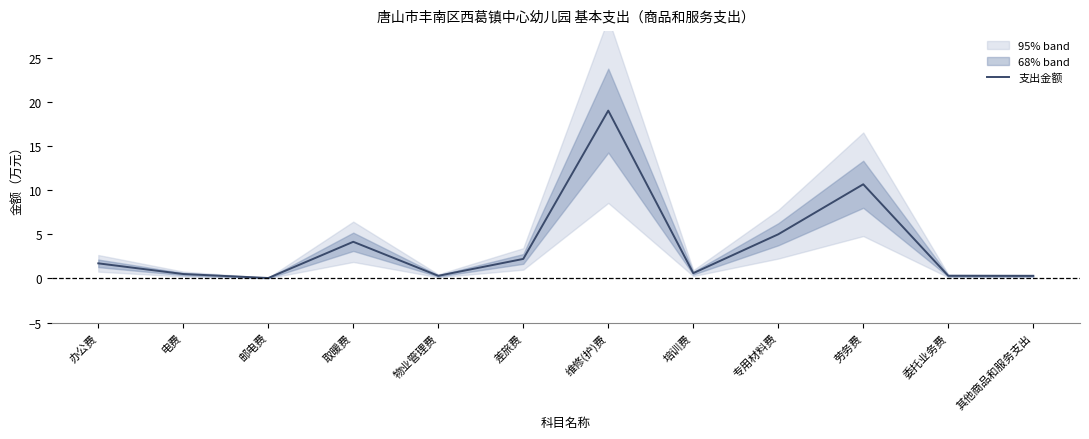

Where is the data nearest to the value 9?

劳务费